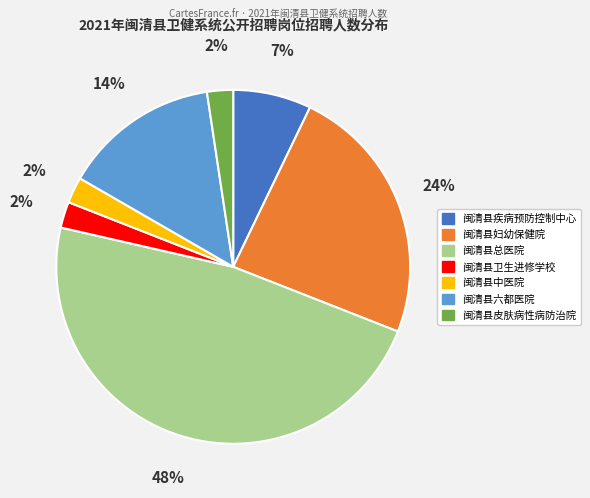

The 闽清县皮肤病性病防治院 slice represents 17% of the pie. True or false?

False